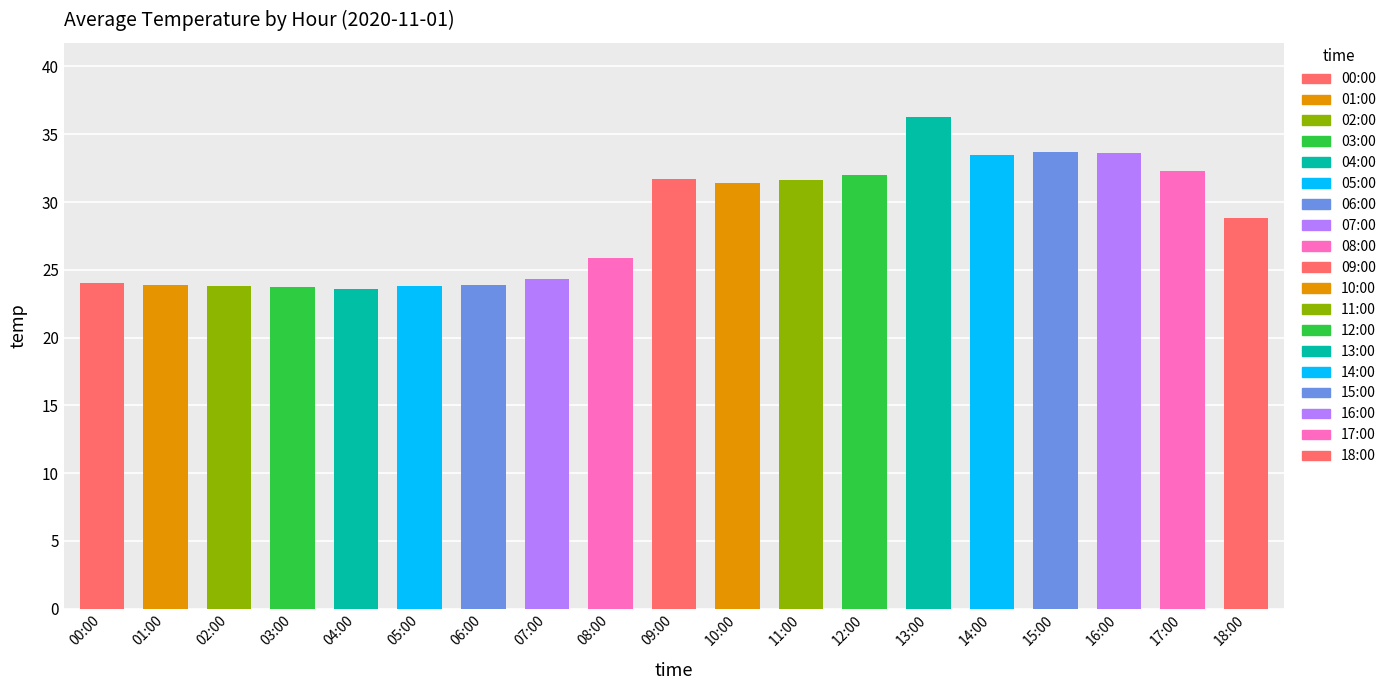

Where does the data first go above 28?

09:00